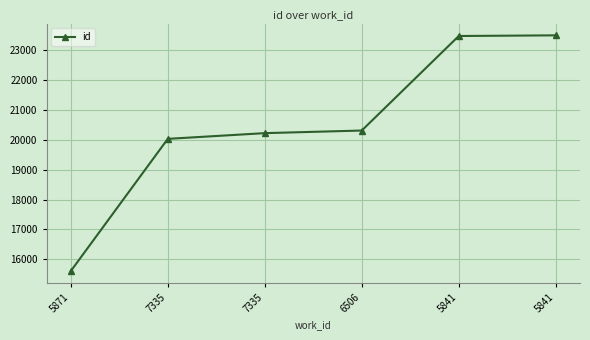

The value at 7335 is 34891. True or false?

False